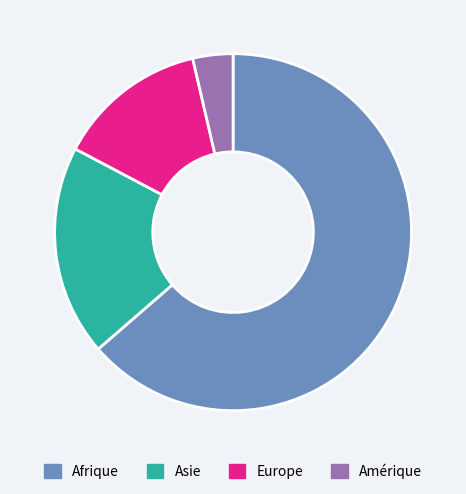

The Europe slice represents 1% of the pie. True or false?

False